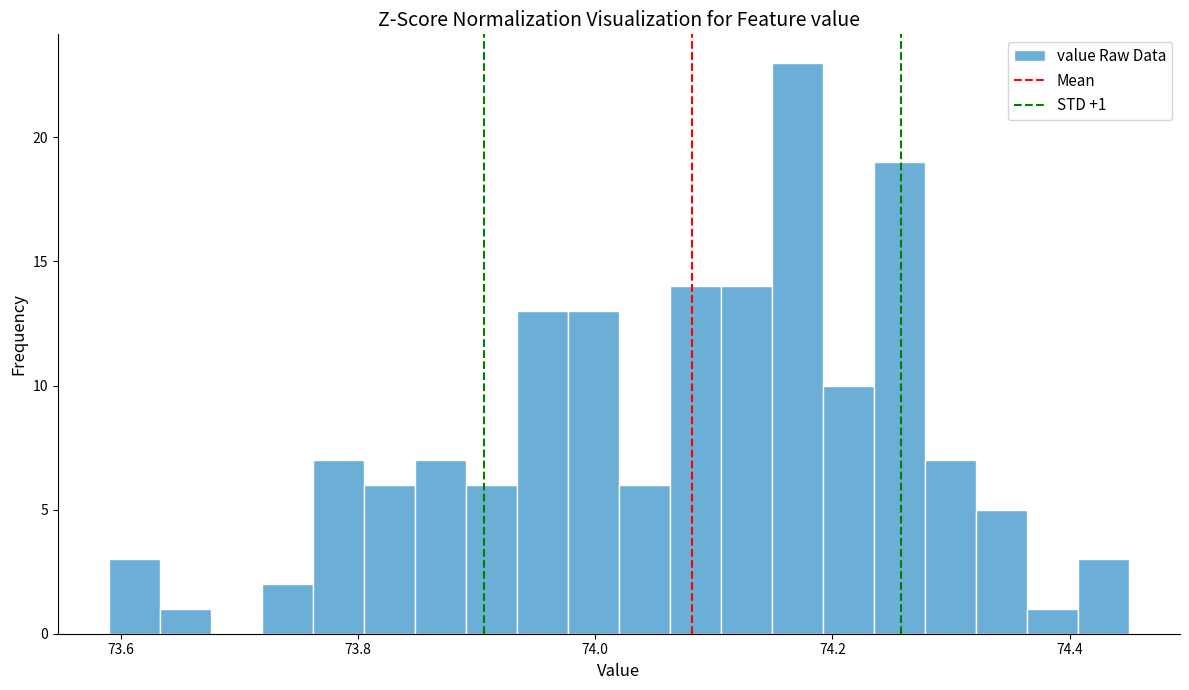

Around what value on the x-axis is the tallest bar? Give the approximate position of its centre, as read against the axis.

74.18